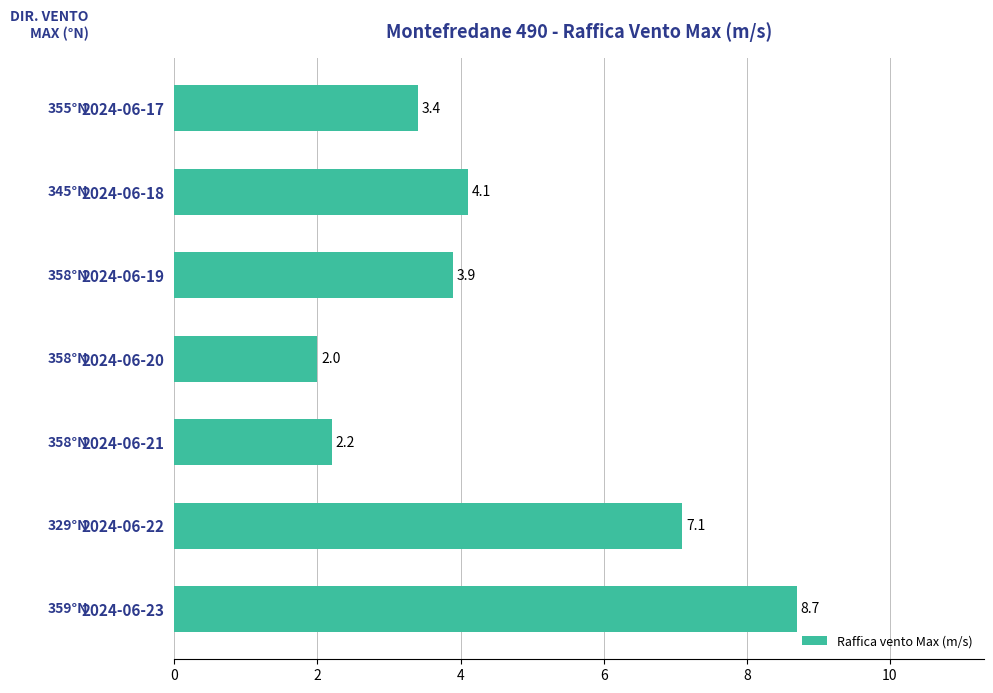

Rank the categories by value from highest to lowest.

2024-06-23, 2024-06-22, 2024-06-18, 2024-06-19, 2024-06-17, 2024-06-21, 2024-06-20